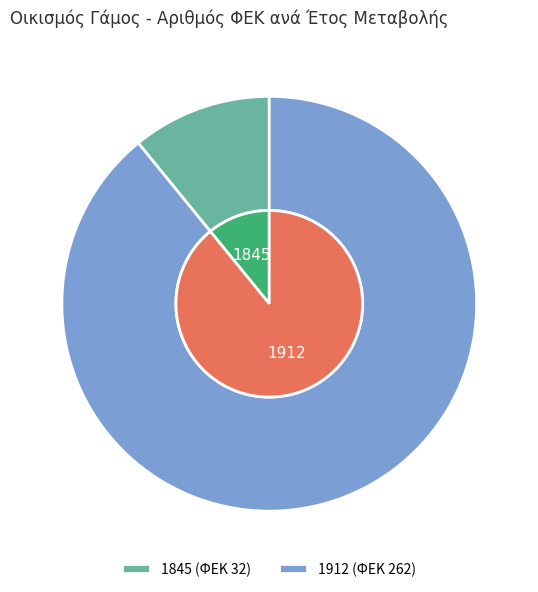

Approximately how many times larger is the value at 1912 compared to 1845?

8.2